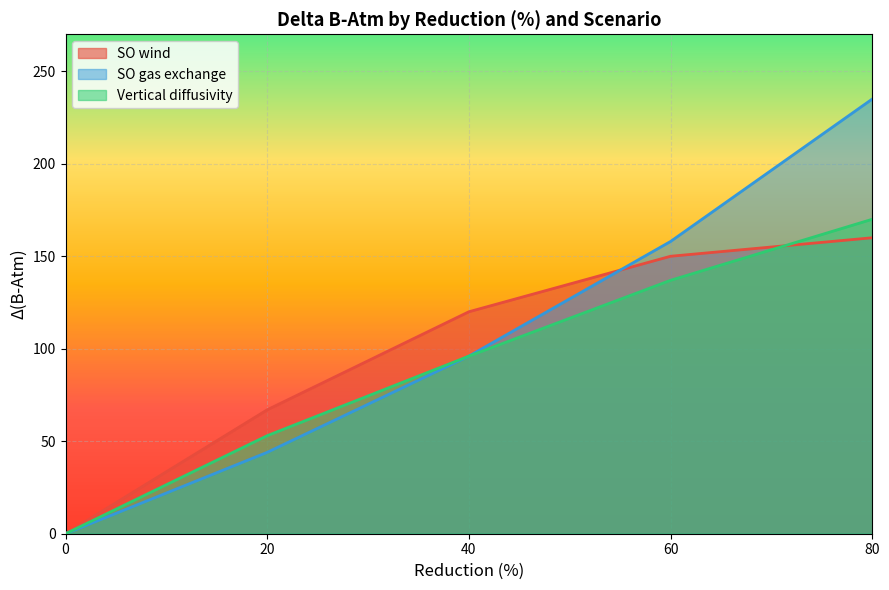

List the series in order of their peak value, lowest first.

SO wind, Vertical diffusivity, SO gas exchange